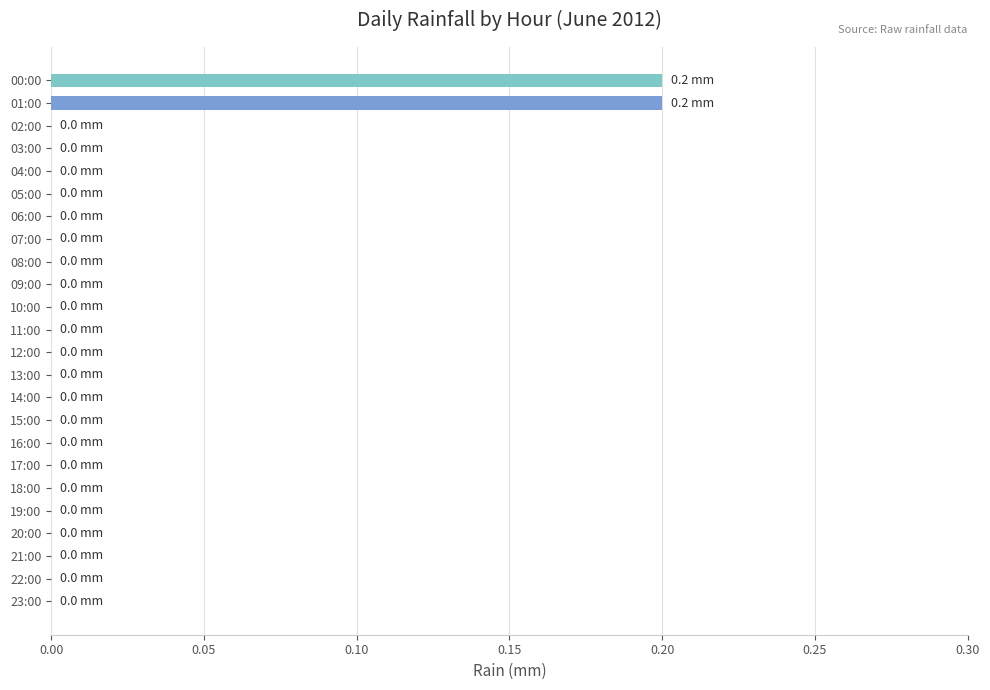

Are the bars horizontal?

Yes